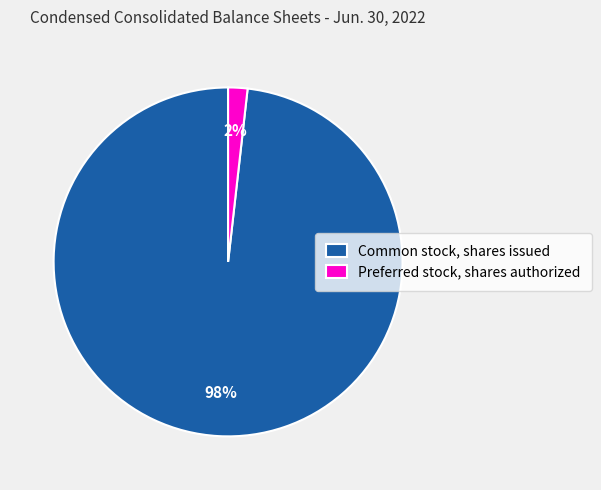

To the nearest percent, what percentage of the pie is Common stock, shares issued?

98%